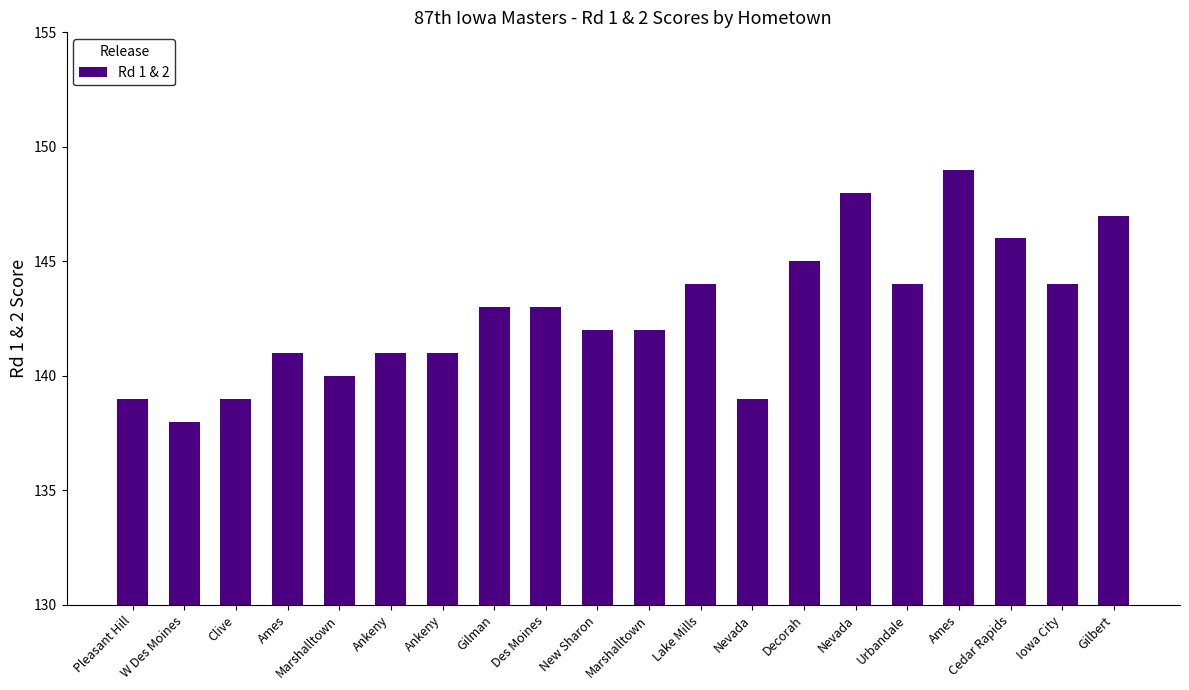

Does the chart contain any negative values?

No